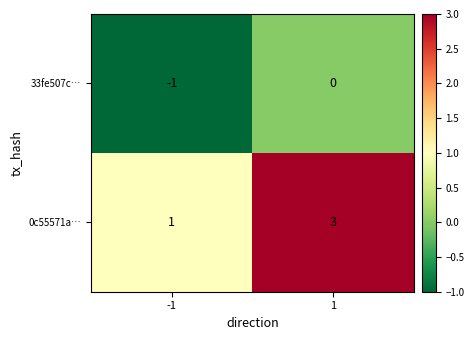

The 0c55571a… series shows 3 at 1. True or false?

True